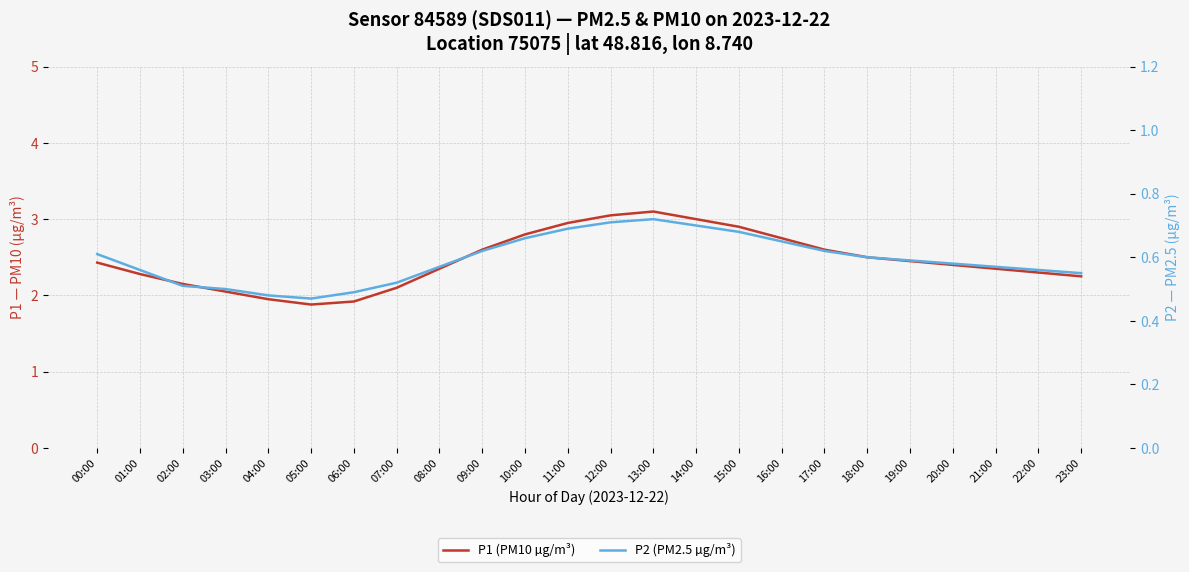

What is the sum of the P2 (PM2.5 µg/m³) values at 12:00 and 04:00?

1.2